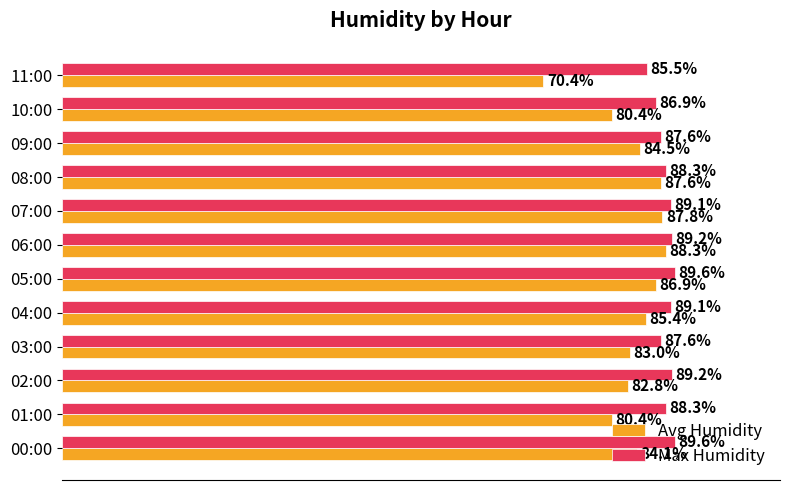

Which series has the largest total across all categories?

Max Humidity